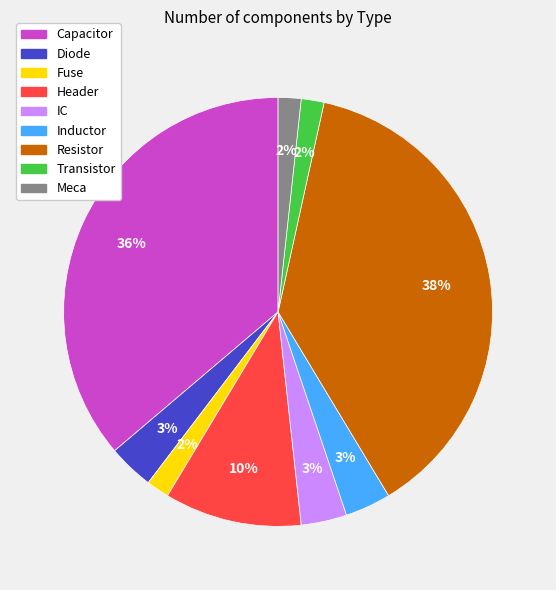

Is it true that Transistor is 2% of the pie?

True